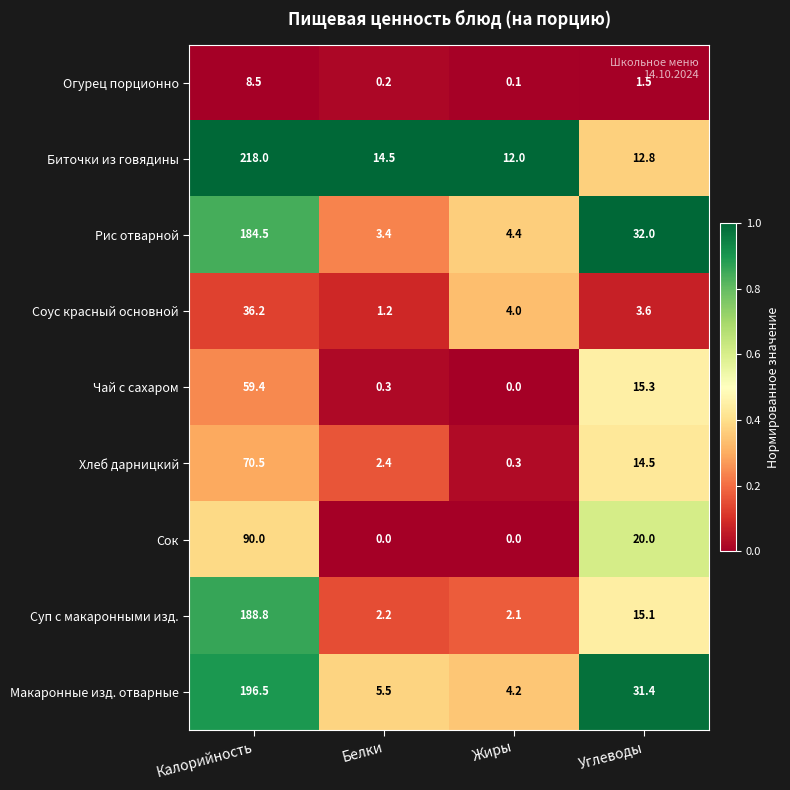

Which series has the widest spread of values?

Биточки из говядины